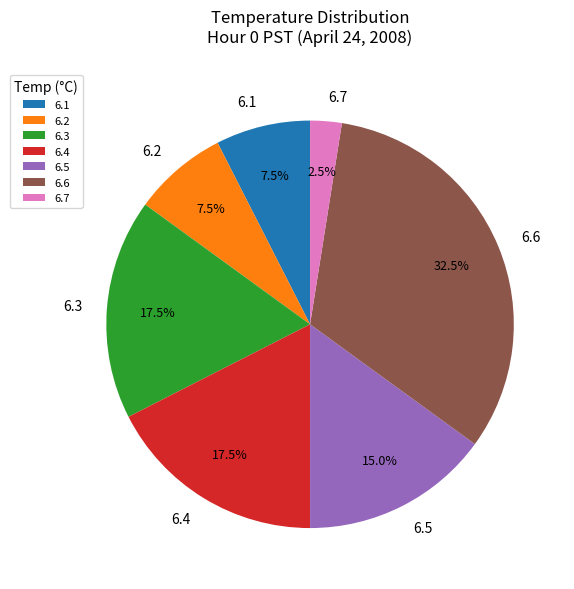

Approximately how many times larger is the value at 6.4 compared to 6.3?

1.0